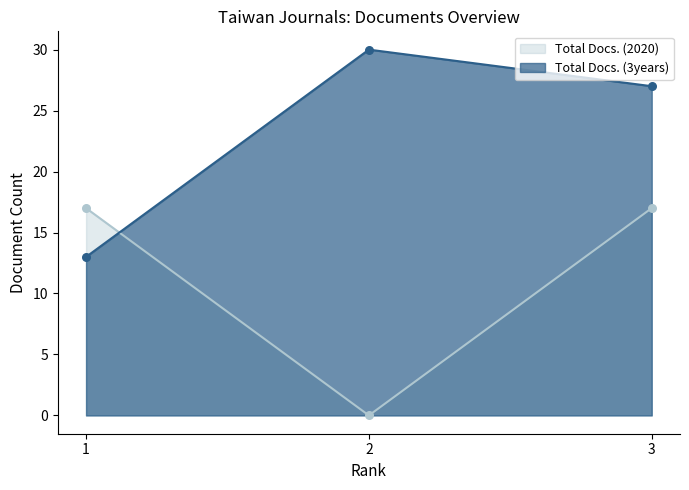

At which category is the sum across all series the highest?

3